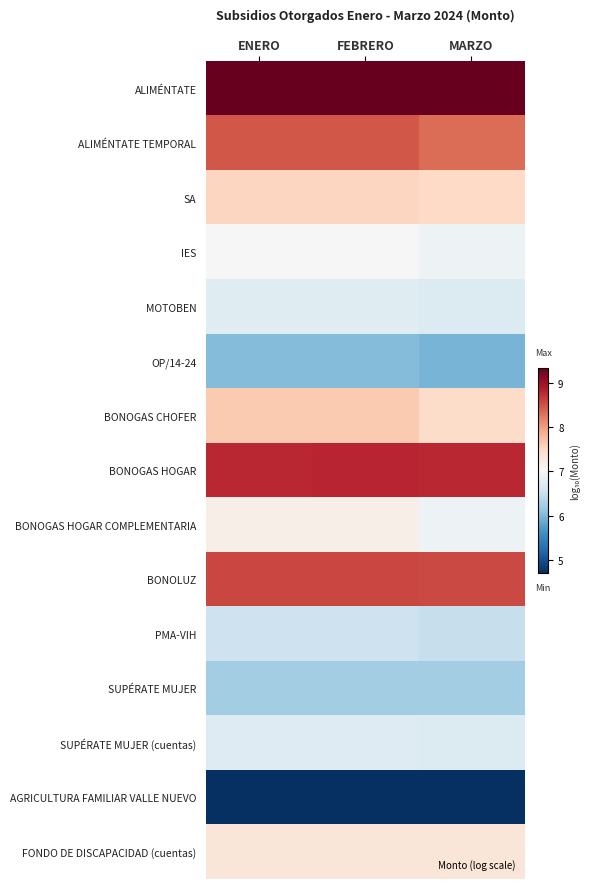

What is the minimum value shown in the chart?

4.7